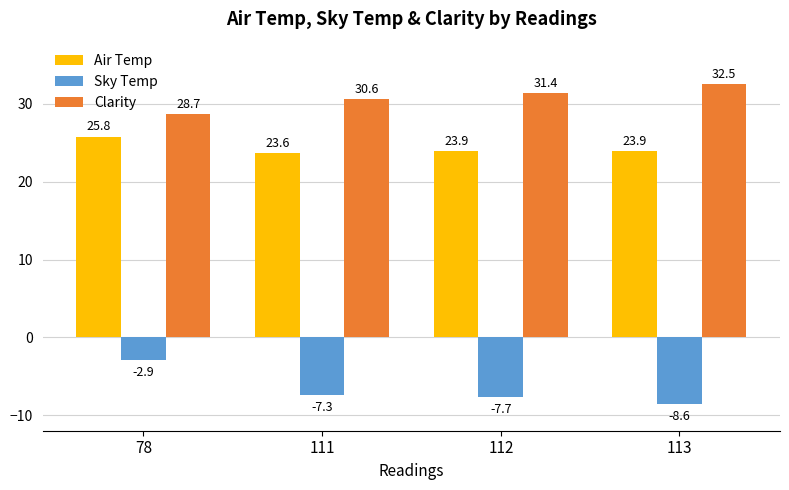

What is the sum of all Sky Temp values?

-26.5